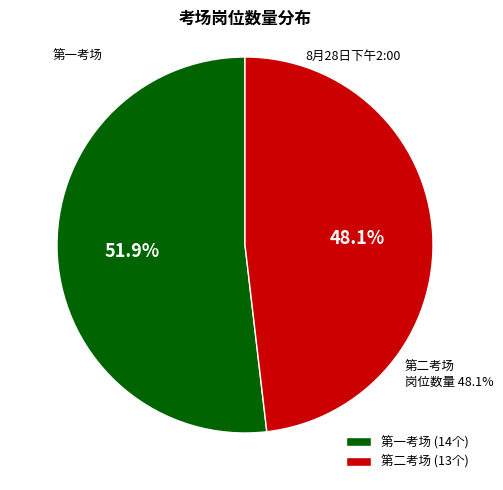

What is the largest slice in the pie chart?

第一考场